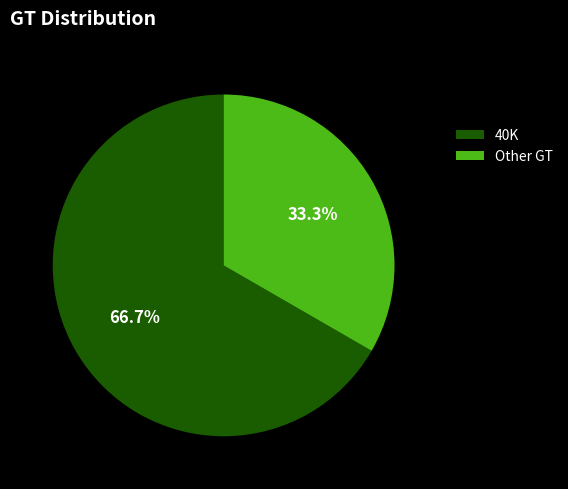

Does 40K represent more than half of the total?

Yes